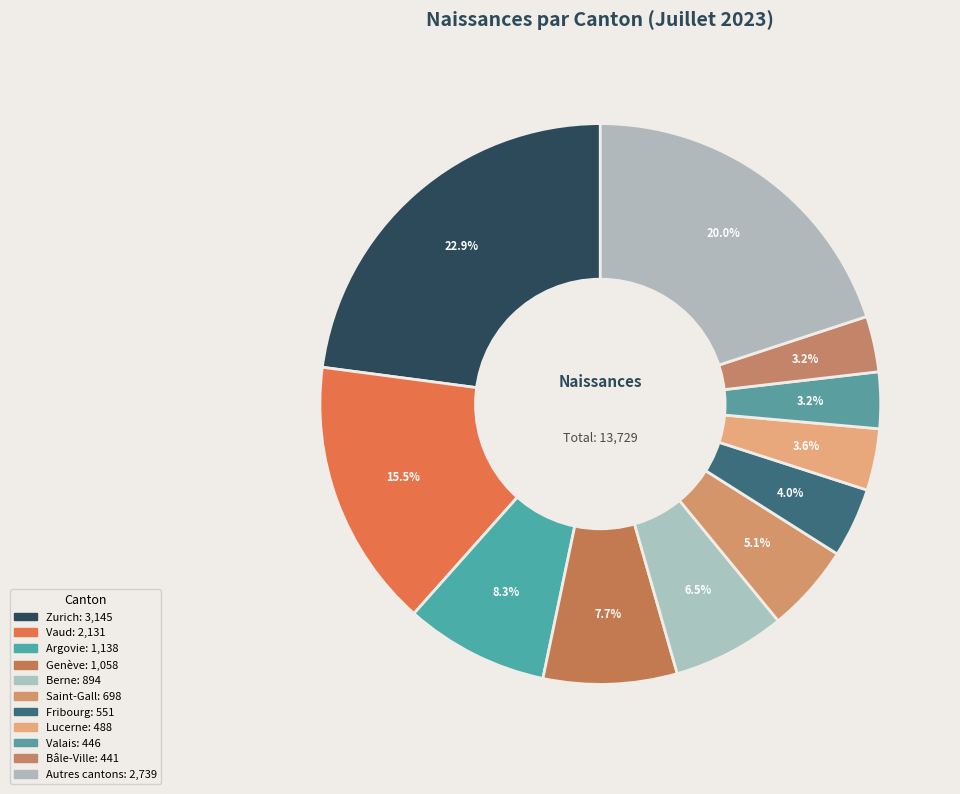

Is there any slice that represents more than half of the pie?

No